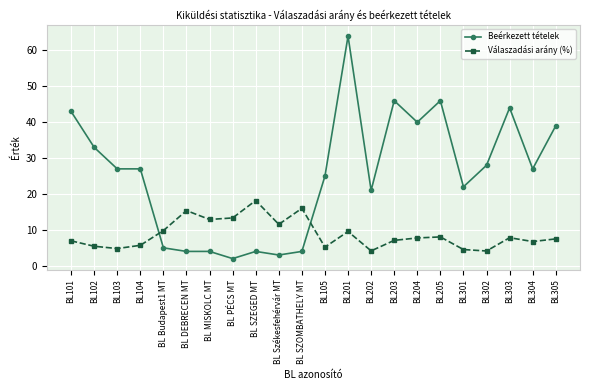

What is the difference between the maximum and minimum values in the Beérkezett tételek series?

62.0